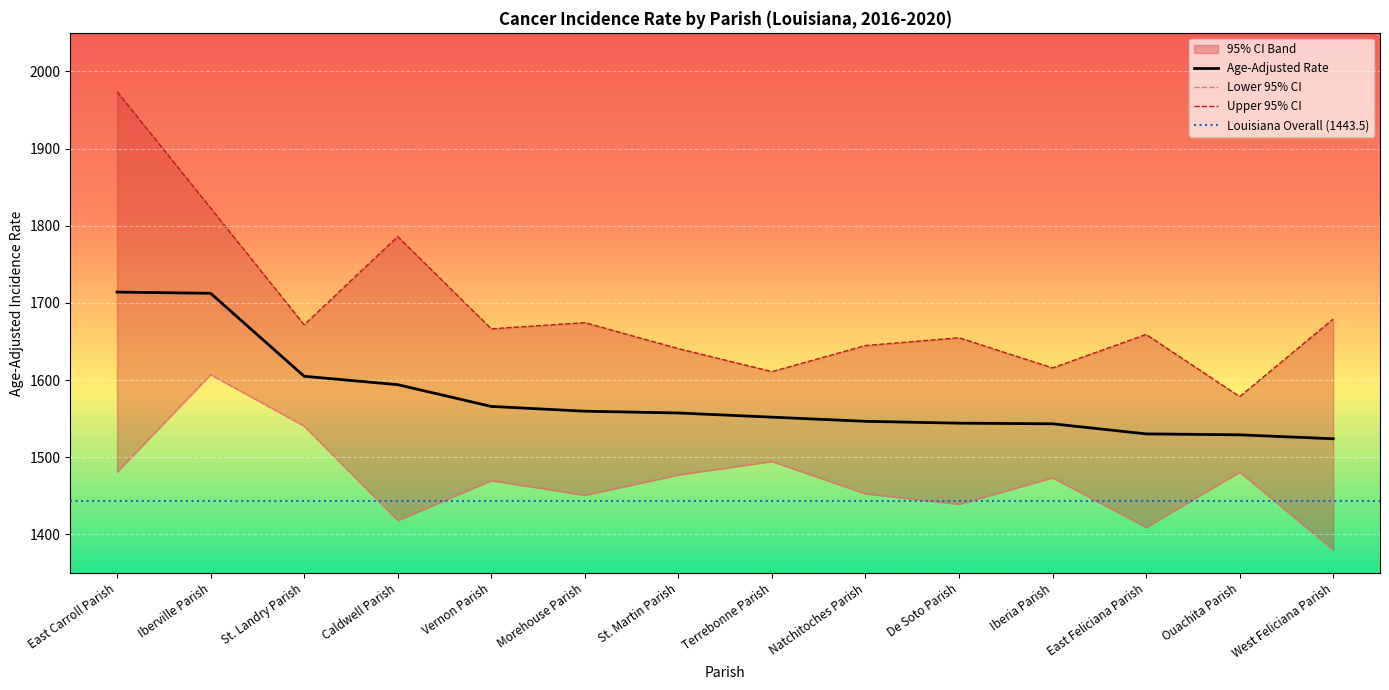

What is the approximate value of Upper 95% CI at Ouachita Parish?

1578.6